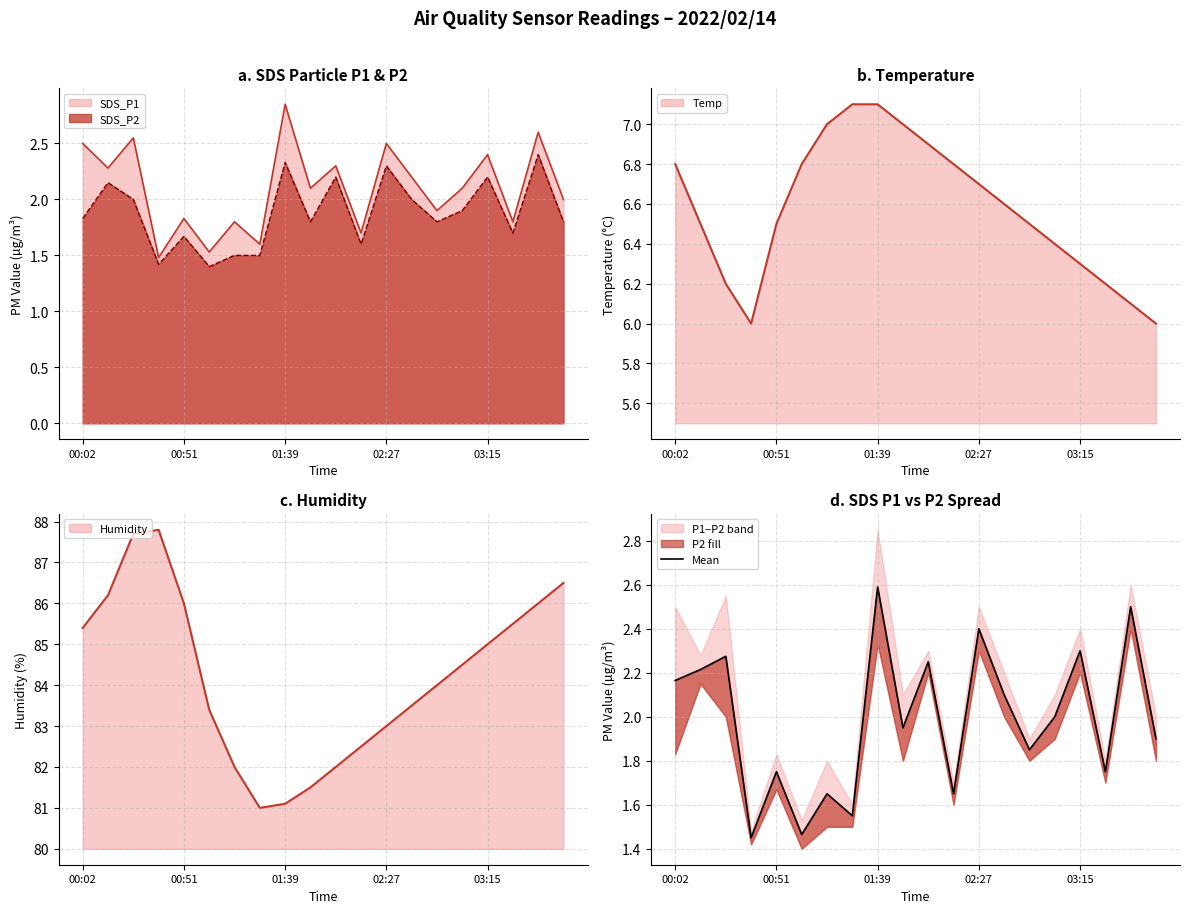

What is the difference between the maximum and minimum values?

1.1